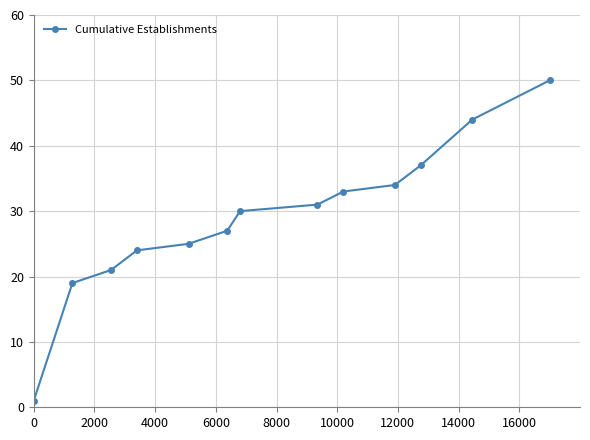

What is the value of the 10th point from the left?

34